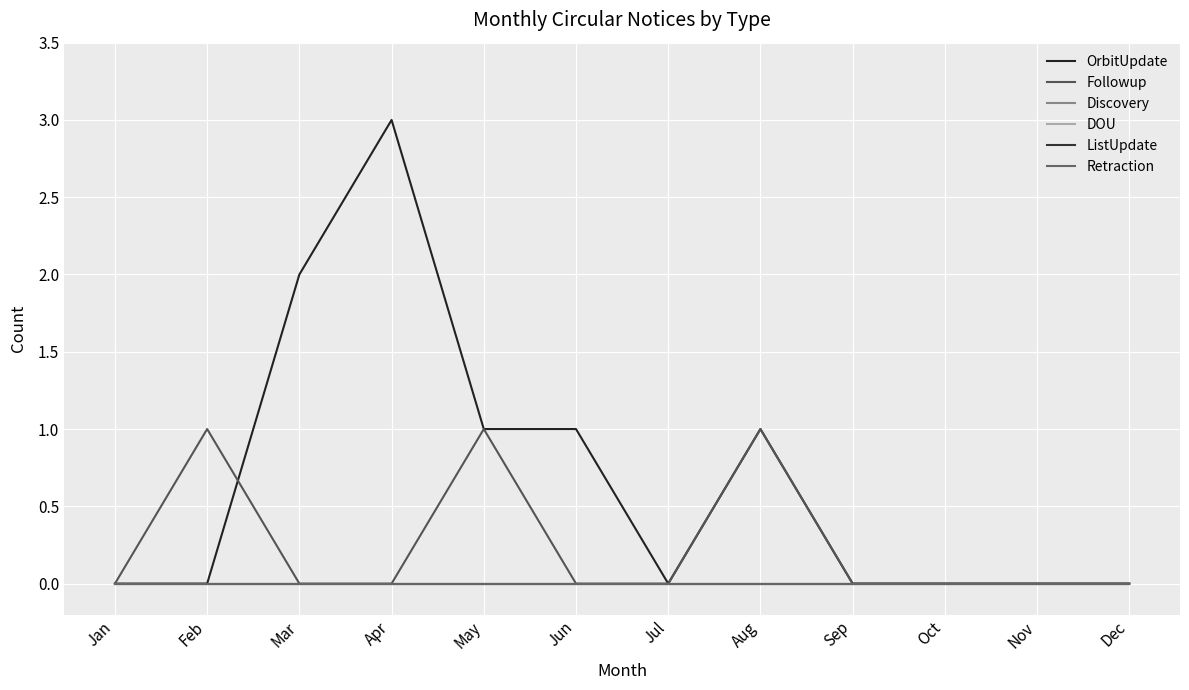

At which category is the sum across all series the highest?

Apr